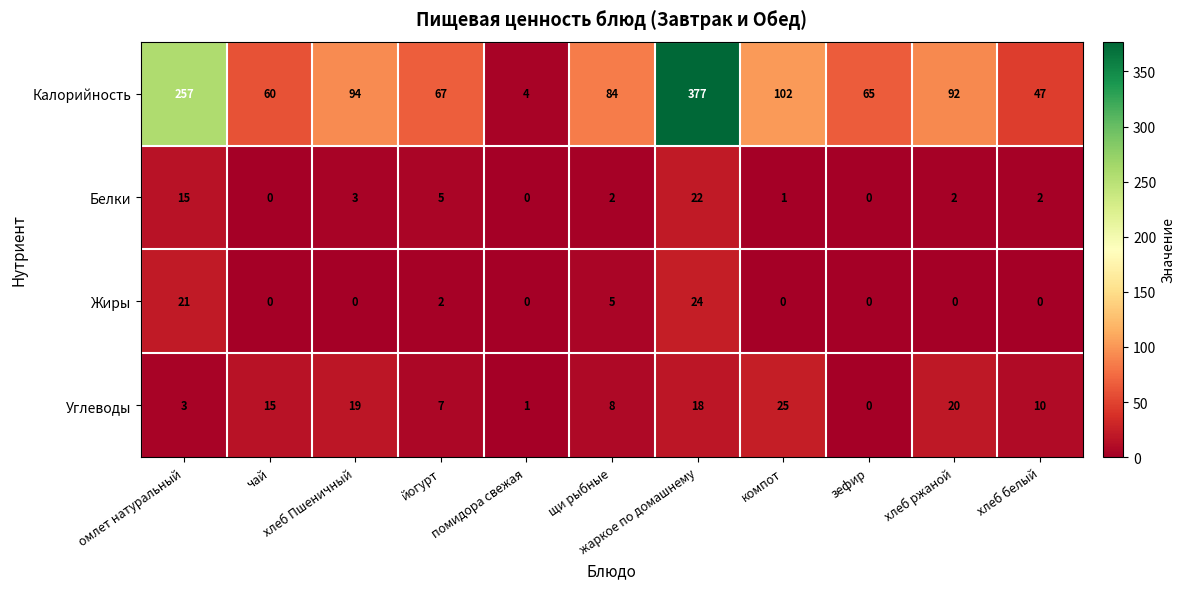

What is the spread (max minus min) of values at чай?

60